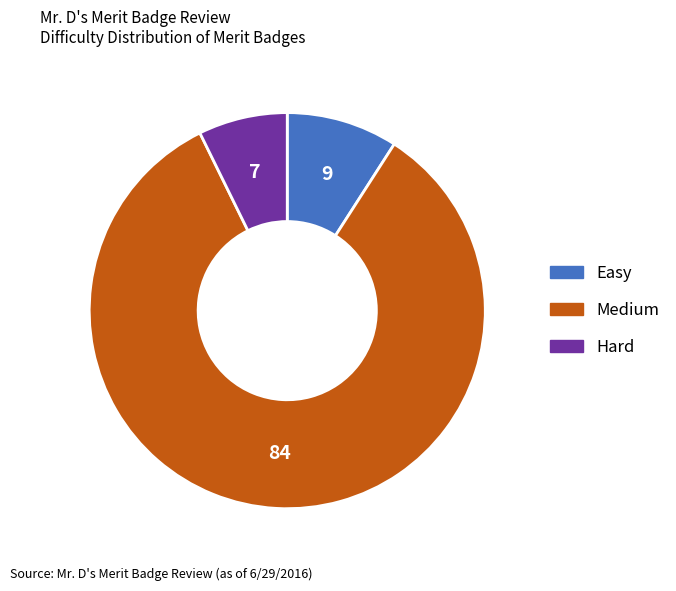

What is the largest slice in the pie chart?

Medium